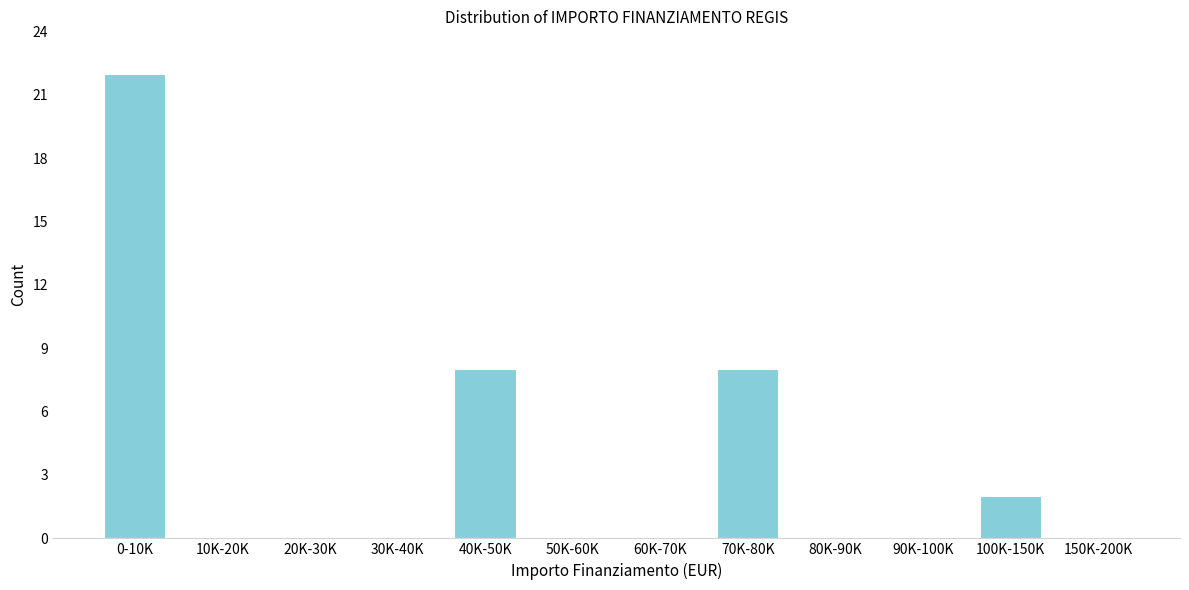

Reading right to left, what are all the values shown in this chart?

150K-200K=0	100K-150K=2	90K-100K=0	80K-90K=0	70K-80K=8	60K-70K=0	50K-60K=0	40K-50K=8	30K-40K=0	20K-30K=0	10K-20K=0	0-10K=22